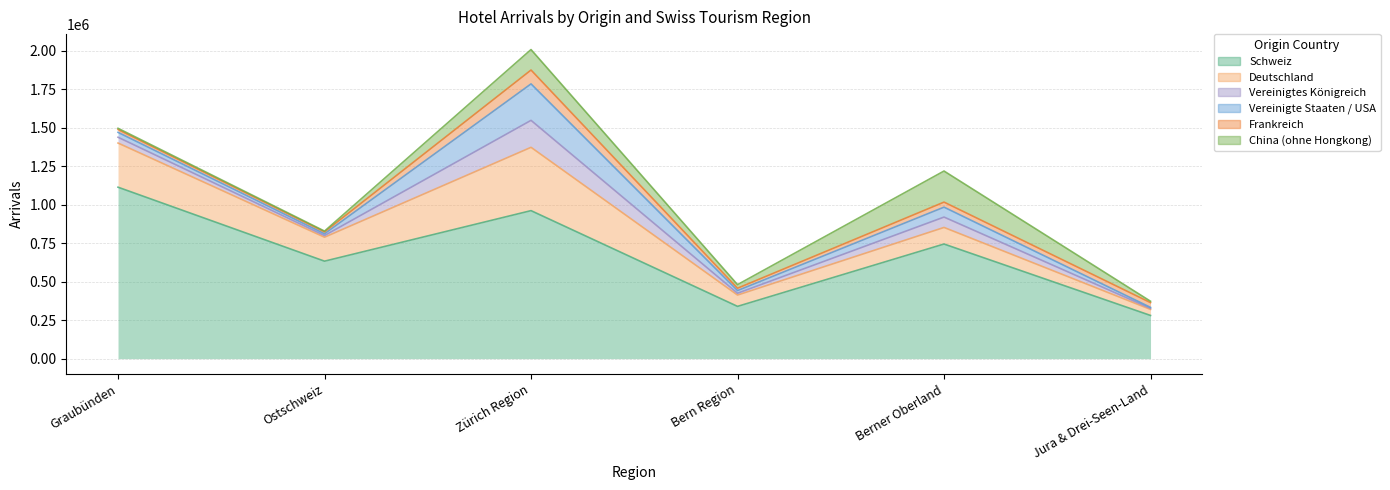

What value does the Deutschland series have at Jura & Drei-Seen-Land, to the nearest 50?

39300